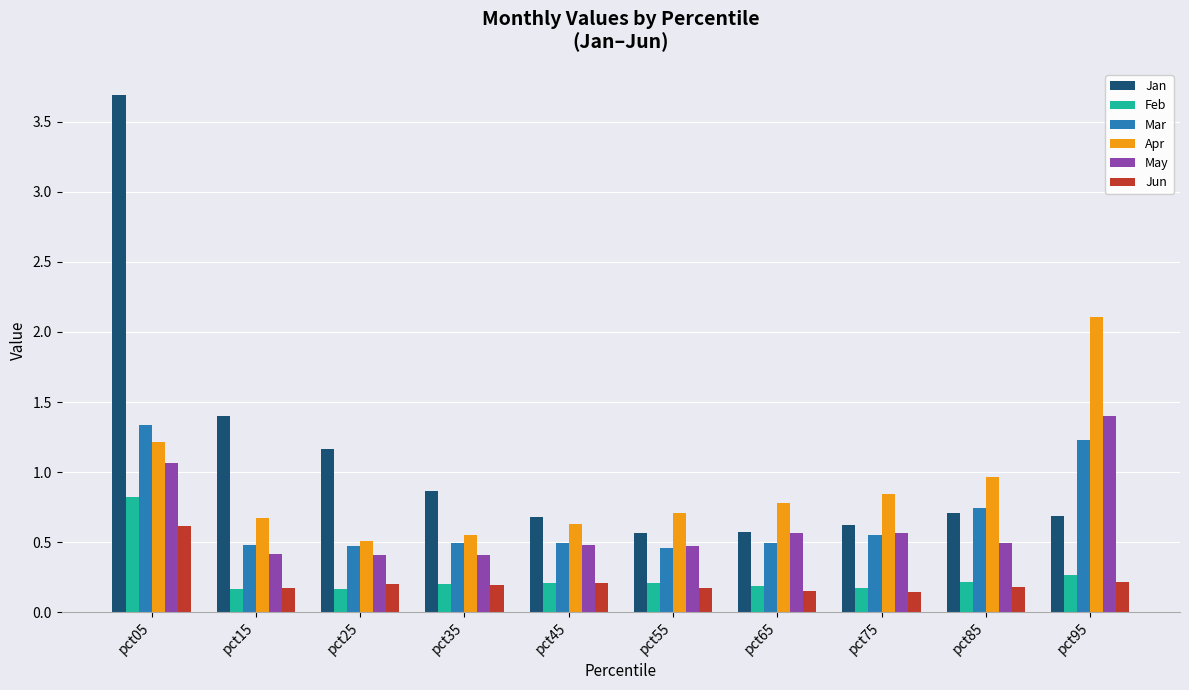

What is the minimum value for May?

0.4